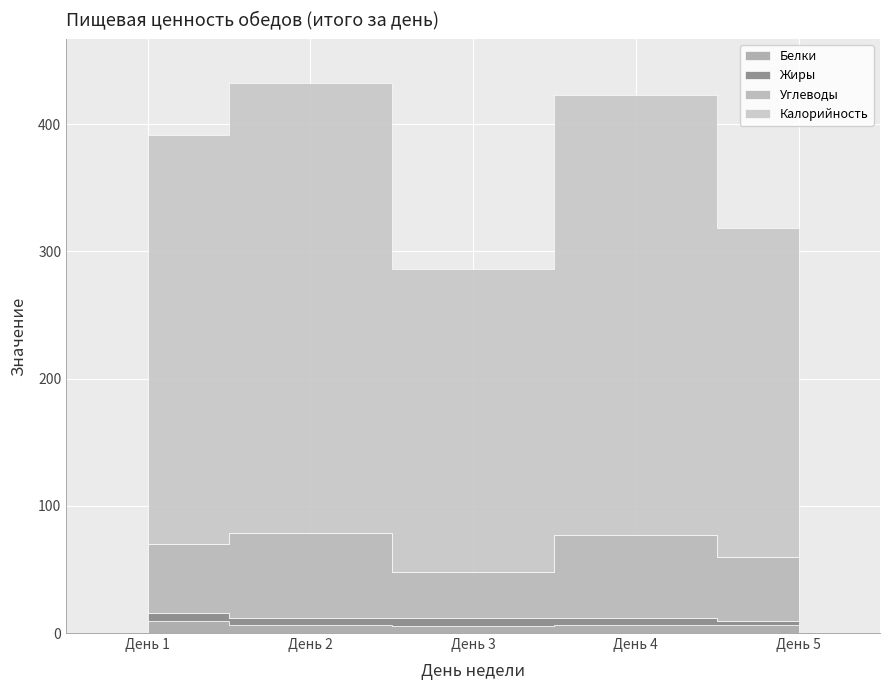

What is the approximate value of Калорийность at День 3?

238.2